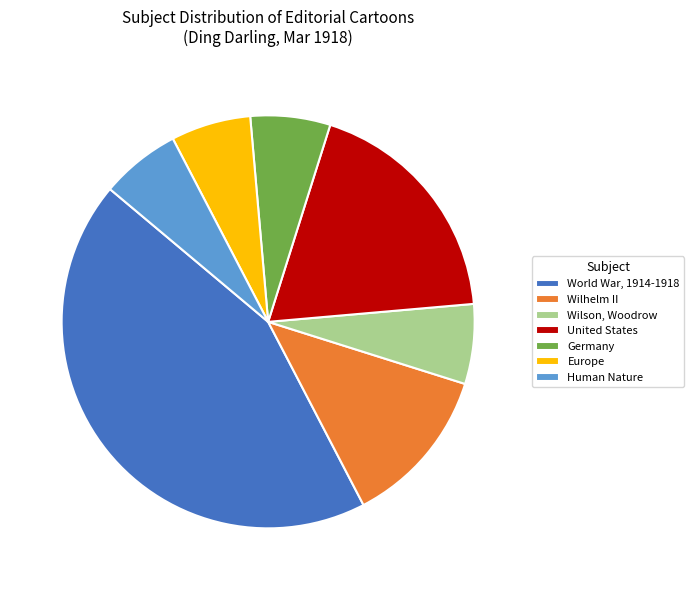

Which slice is the largest?

World War, 1914-1918